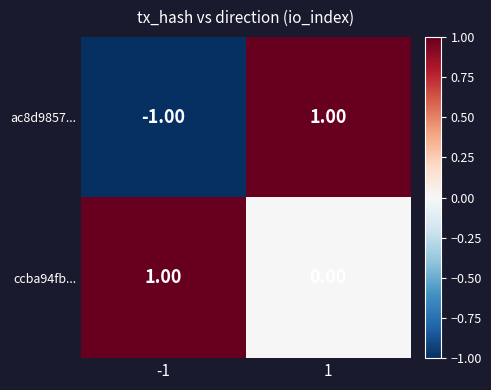

List the labels in order of ccba94fb... value, smallest first.

1, -1